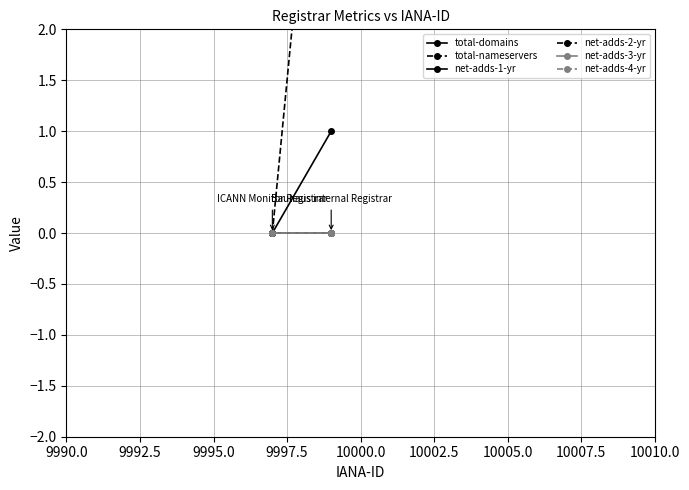

Reading right to left, list all the values displayed in this chart.

total-domains: 1	0
total-nameservers: 6	0
net-adds-1-yr: 0	0
net-adds-2-yr: 0	0
net-adds-3-yr: 0	0
net-adds-4-yr: 0	0